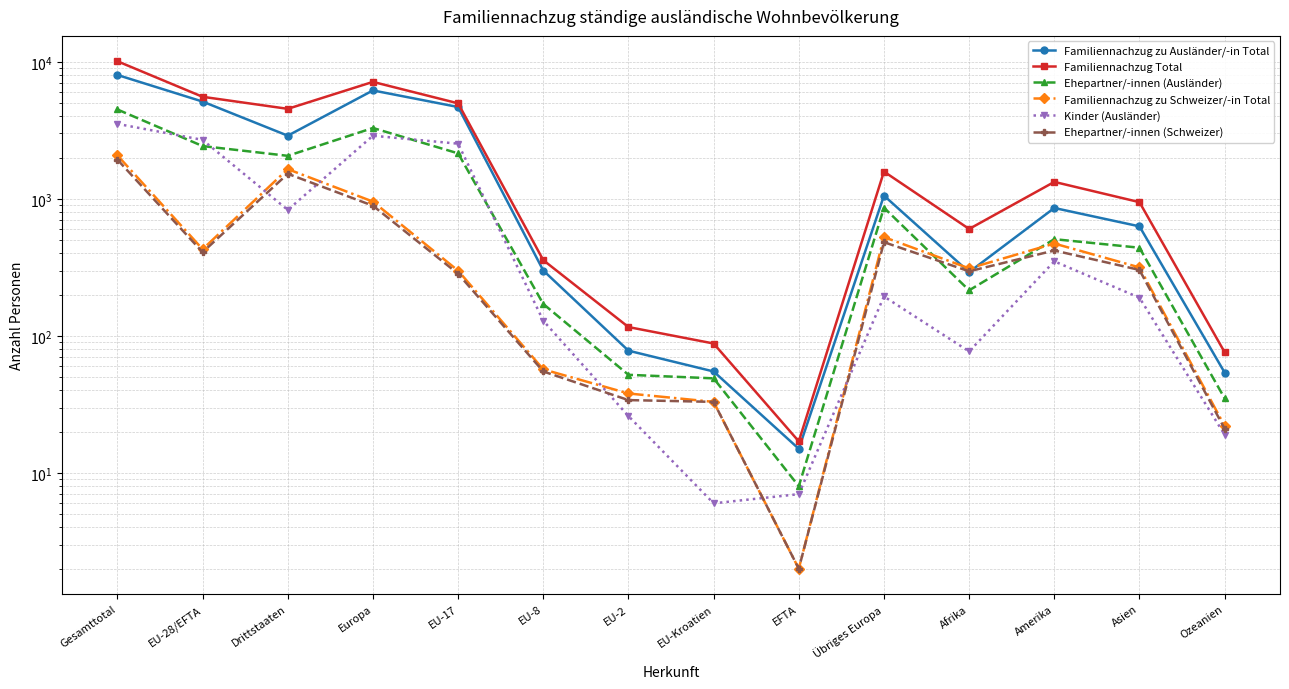

At which label does Familiennachzug zu Schweizer/-in Total reach its minimum?

EFTA